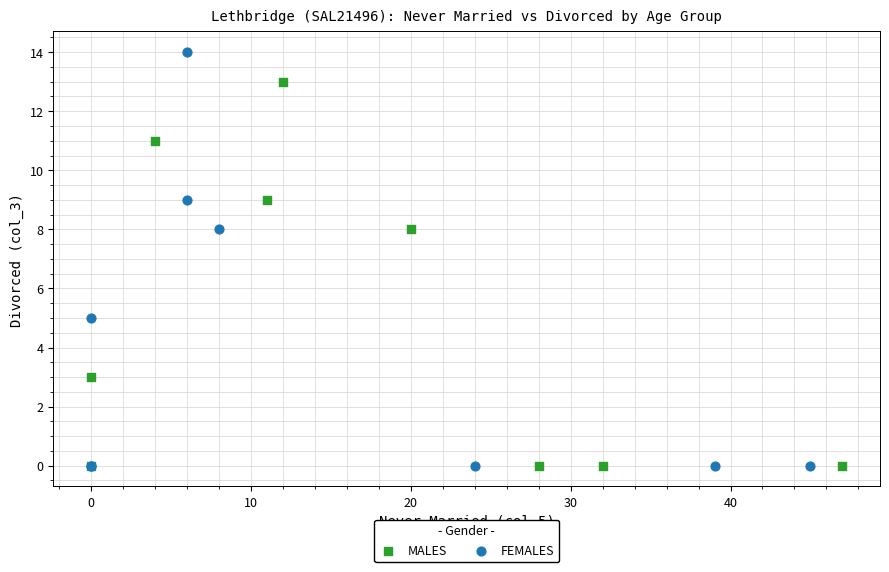

What are all the series names shown in the legend?

MALES, FEMALES